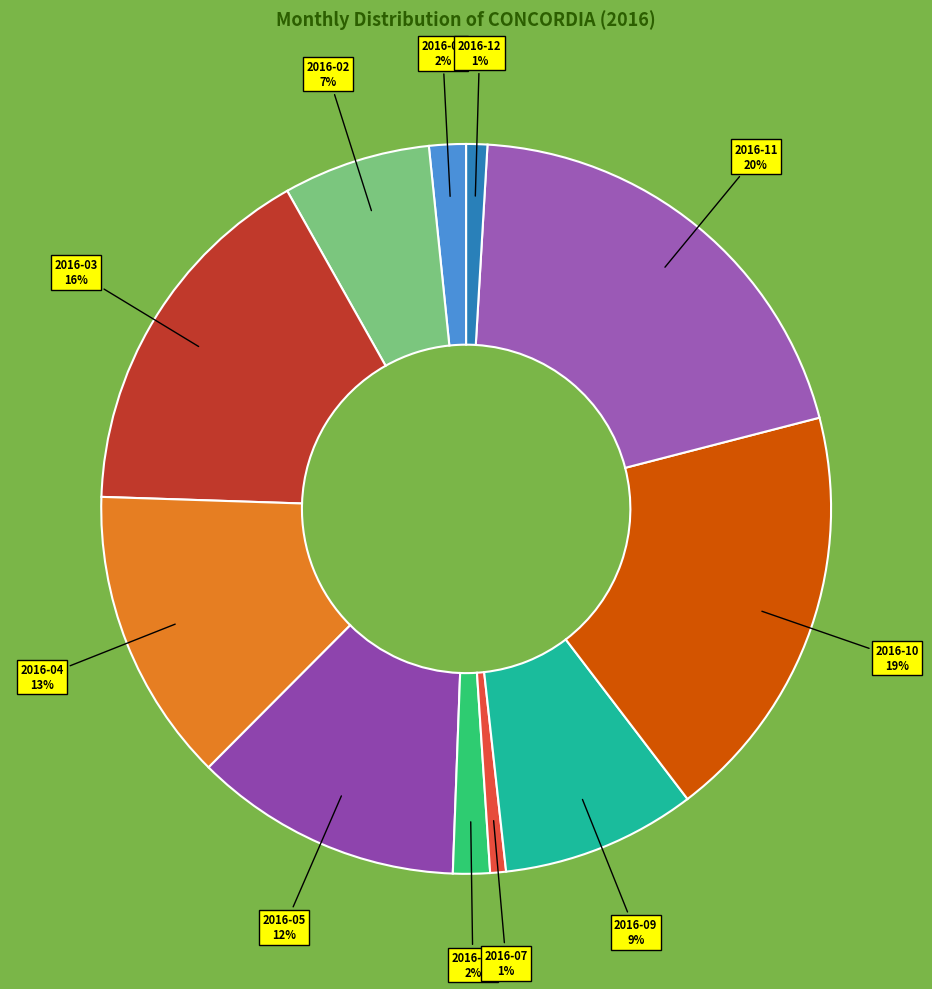

Which has a higher value, 2016-05 or 2016-07?

2016-05